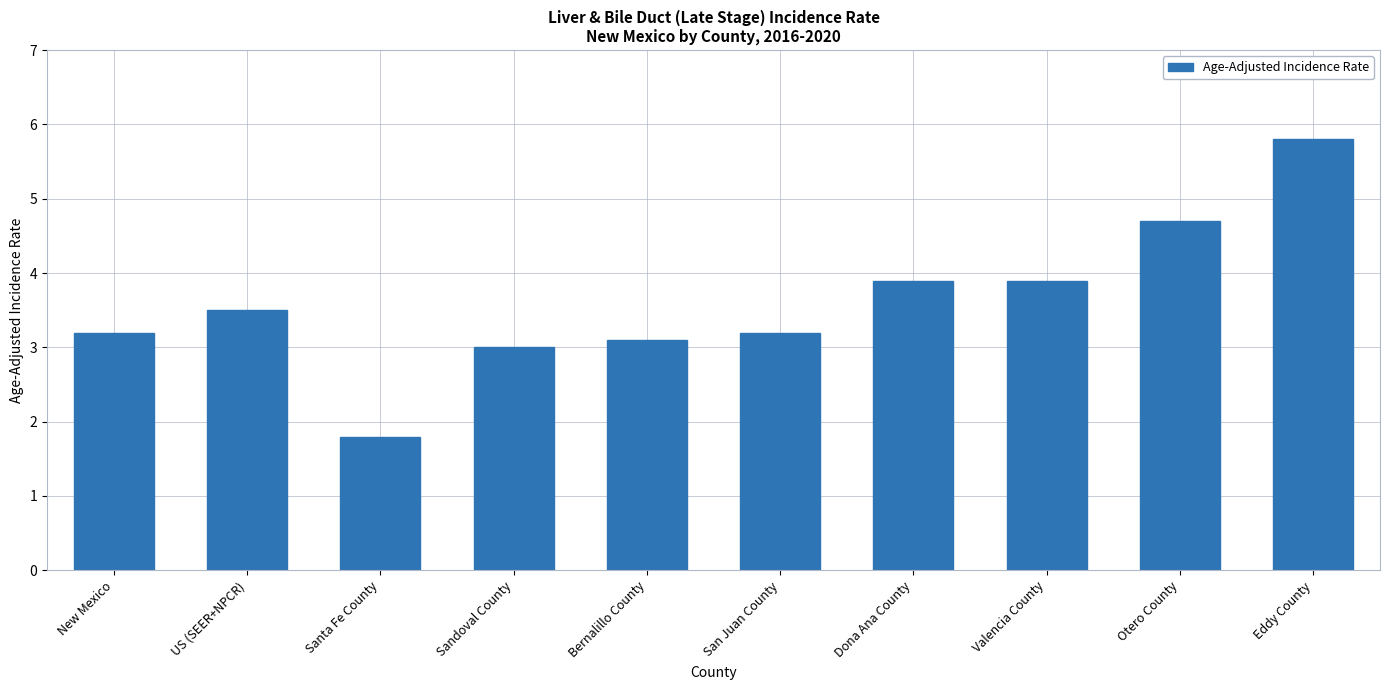

What is the change in value from Dona Ana County to Eddy County?

+1.9